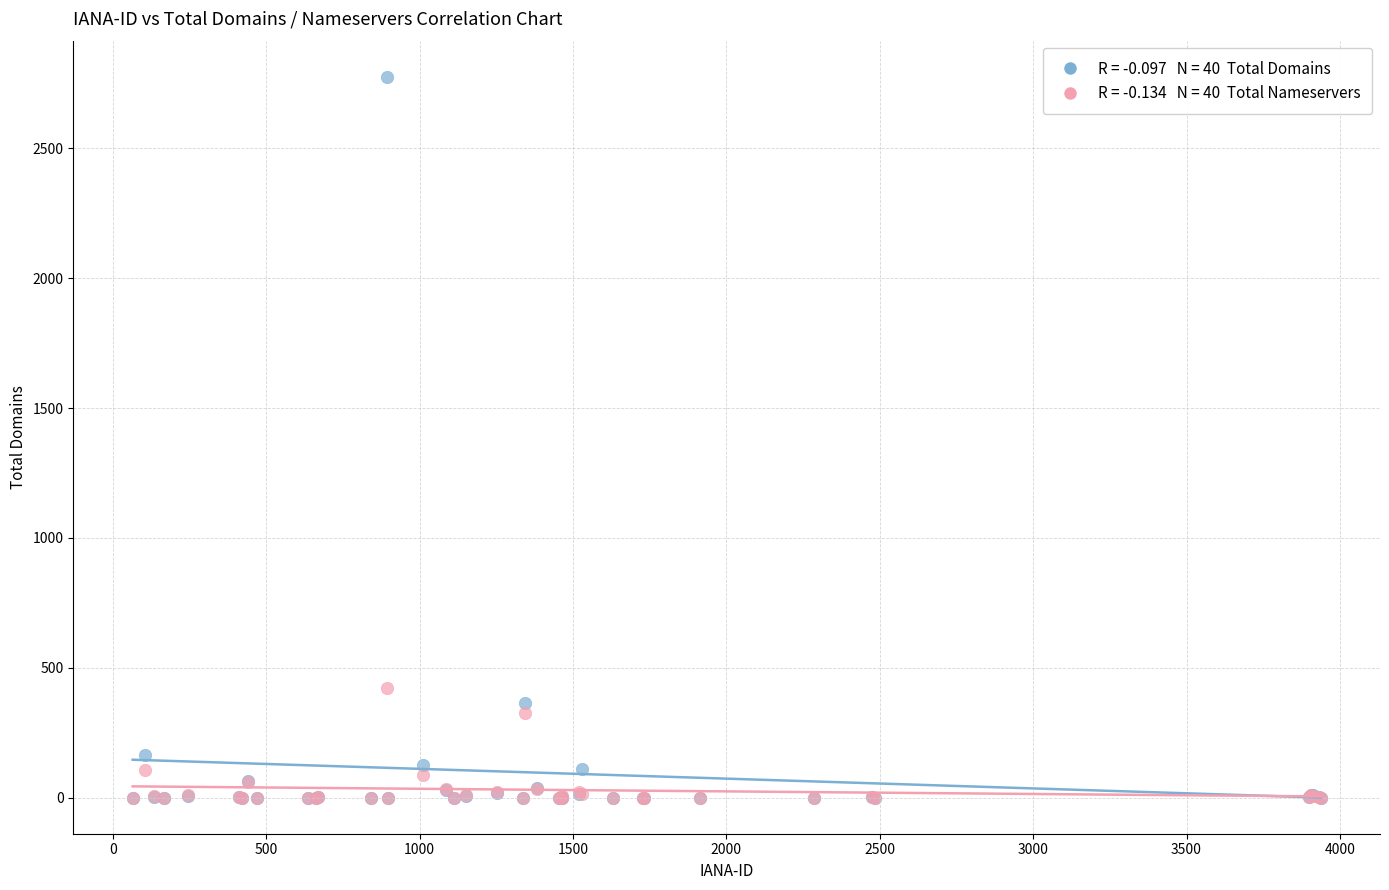

Across all series, what Y value is closest to 1388?

422